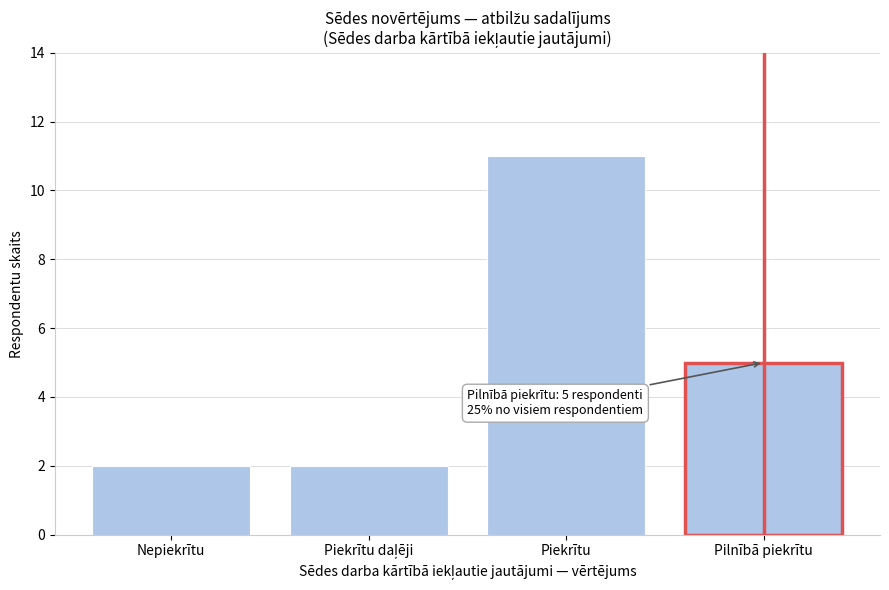

Reading right to left, list all the values displayed in this chart.

5	11	2	2